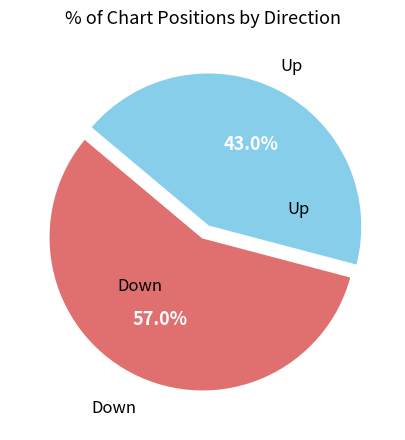

Is there a majority slice in this chart?

Yes